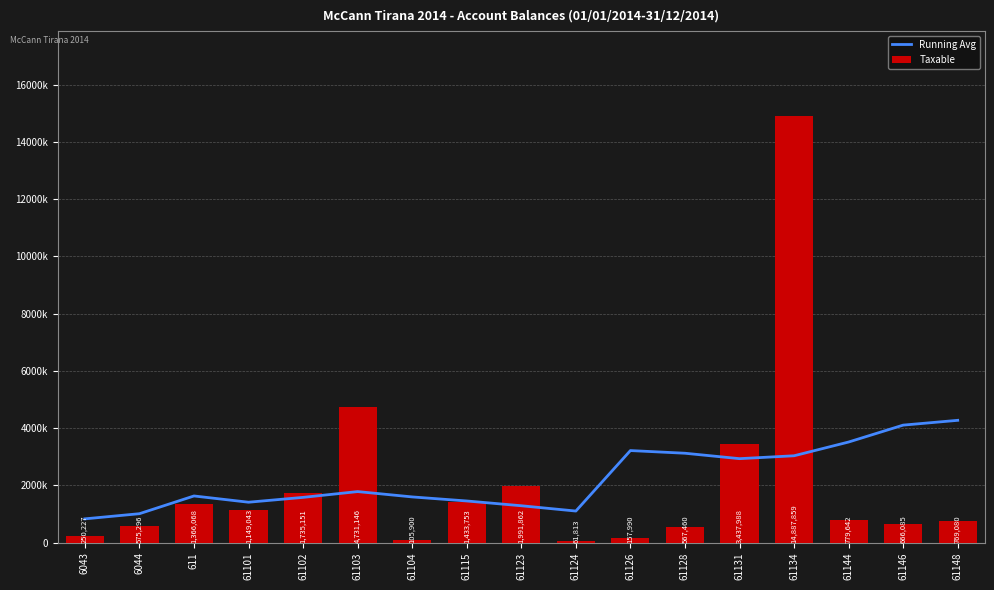

How many values in the Running Avg series exceed 1634489?

9